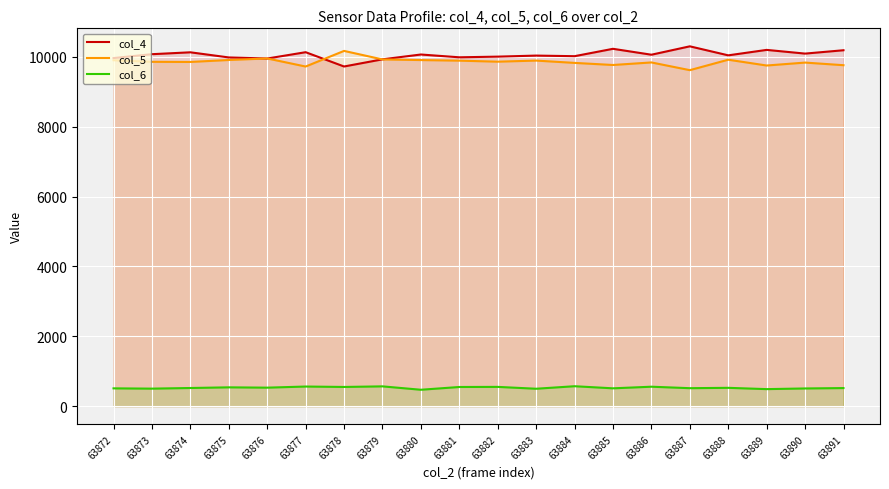

Reading left to right, list all the values displayed in this chart.

col_4: 9962	10073	10127	9980	9949	10130	9721	9926	10064	9984	10003	10033	10016	10227	10058	10298	10040	10196	10090	10186
col_5: 9900	9855	9851	9907	9951	9720	10167	9923	9905	9888	9859	9890	9824	9764	9837	9616	9915	9749	9833	9758
col_6: 511	503	521	540	531	563	551	568	471	550	553	500	572	512	558	516	526	489	508	519